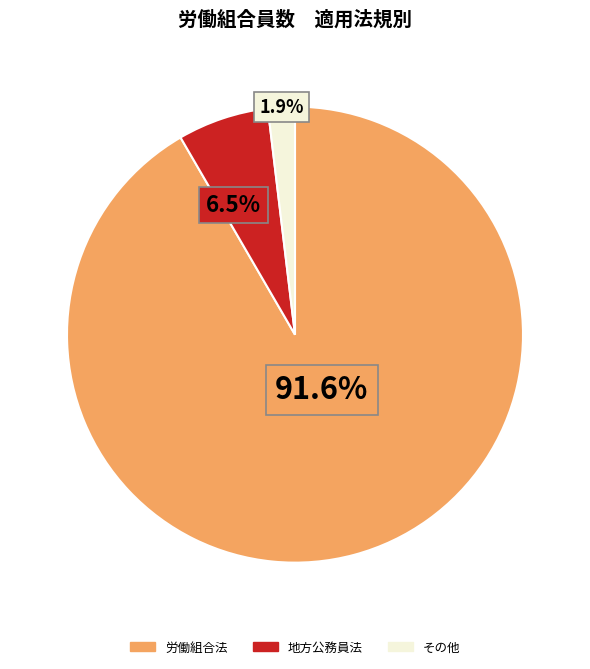

Is there a majority slice in this chart?

Yes